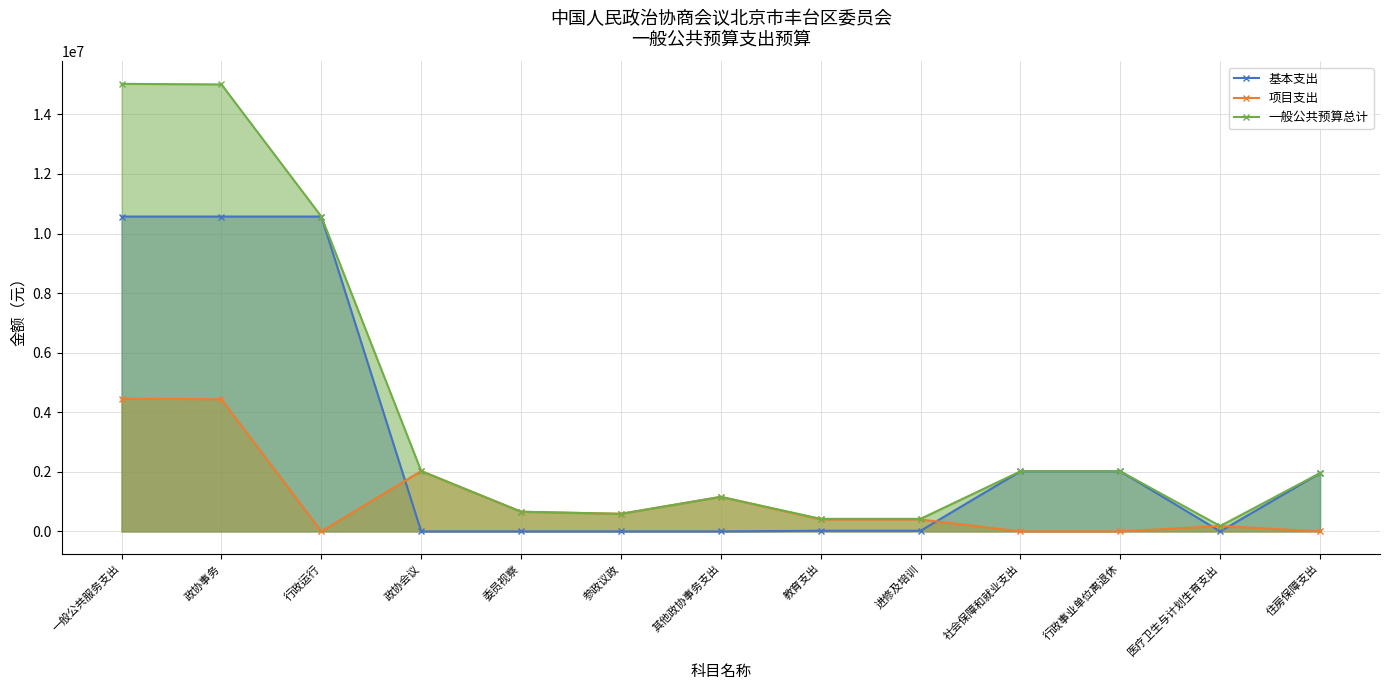

Reading left to right, list all the values displayed in this chart.

基本支出: 10570682	10570682	10570682	0	0	0	0	22000	22000	2017373	2017373	0	1958045
项目支出: 4455500	4436000	0	2026000	660000	590000	1160000	400000	400000	0	0	180000	0
一般公共预算总计: 15026182	15006682	10570682	2026000	660000	590000	1160000	422000	422000	2017373	2017373	180000	1958045